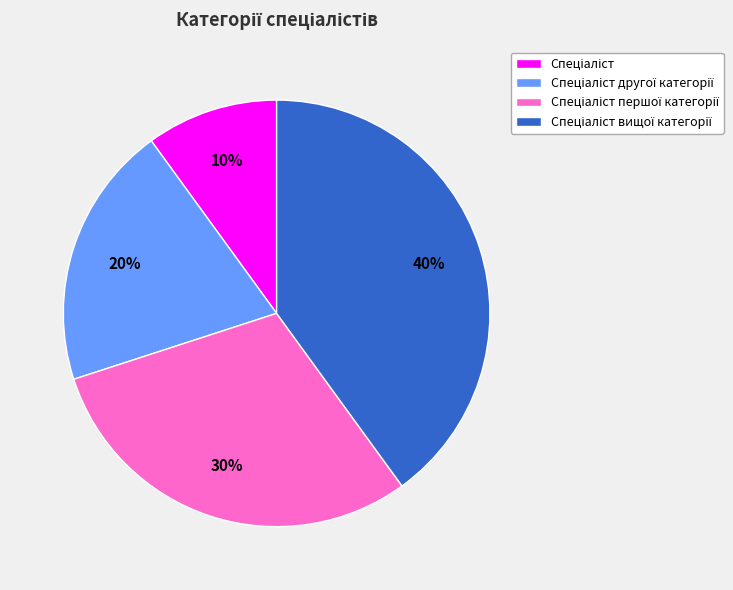

To the nearest percent, what is the difference between the largest and smallest slice percentages?

30%